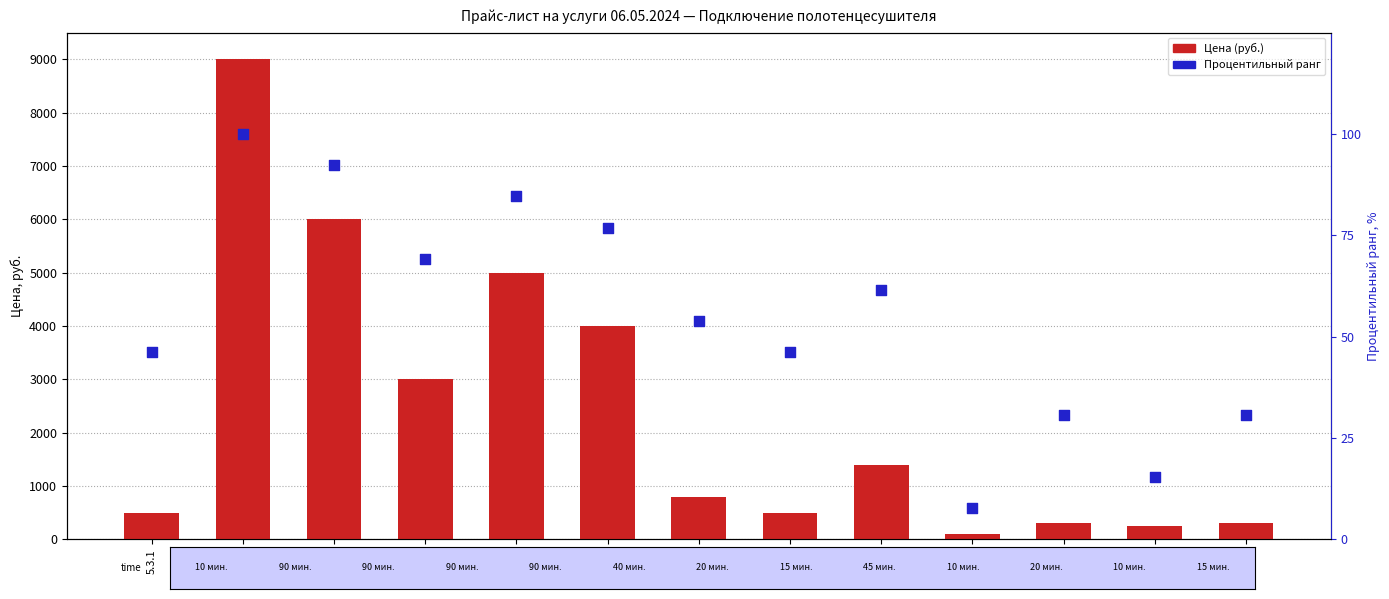

What is the total value across all series at 5.3.3?

6092.3